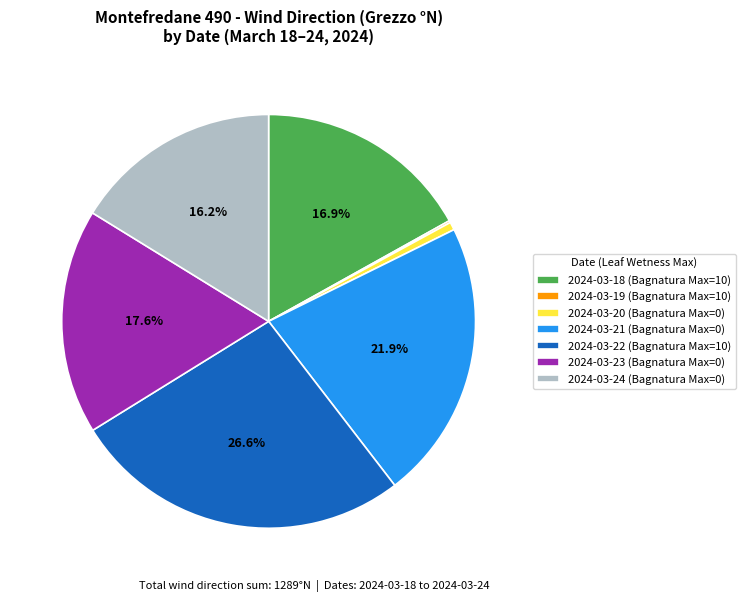

Does 2024-03-20 (Bagnatura Max=0) account for over 50% of the chart?

No